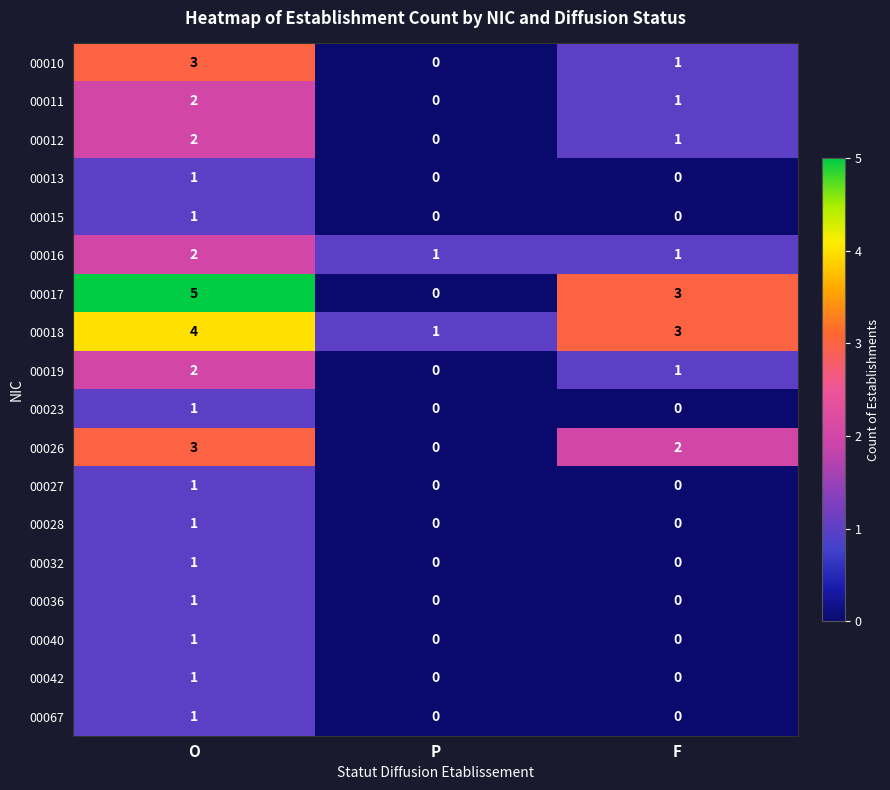

At which category is the sum across all series the highest?

O